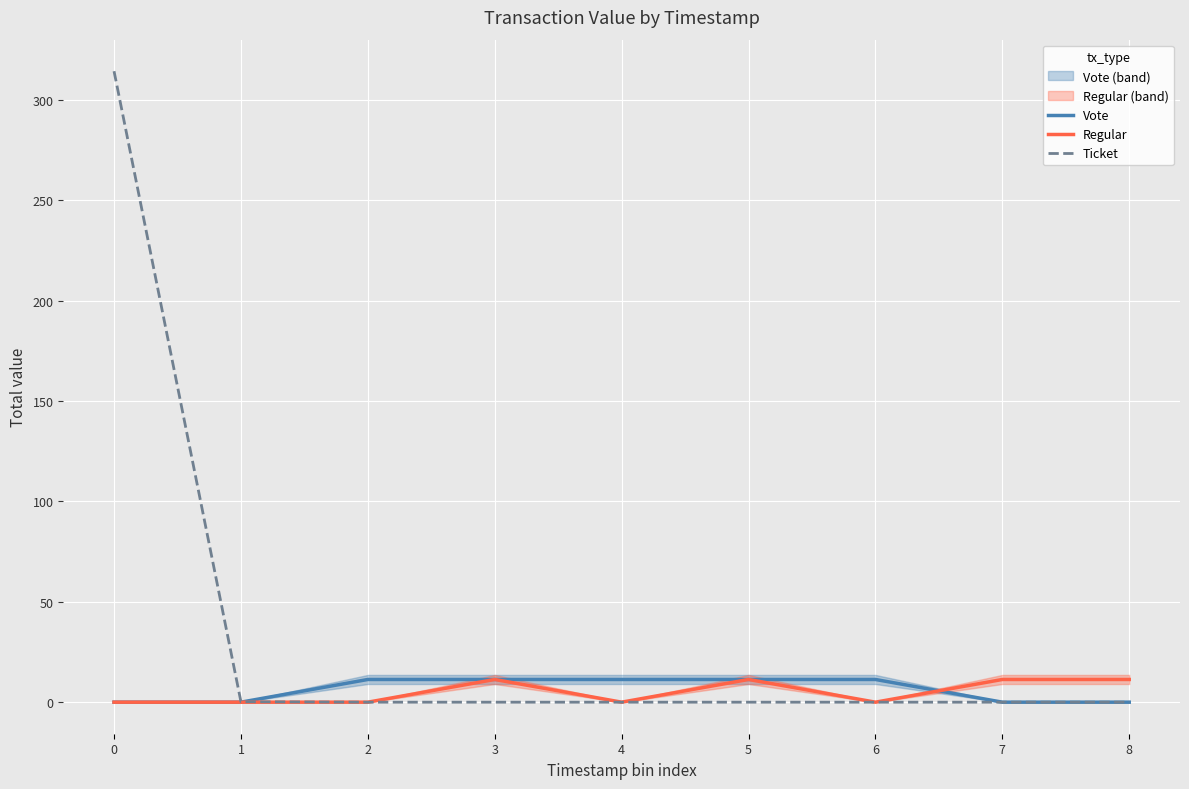

The value of Regular at 4 is 0.0. True or false?

True